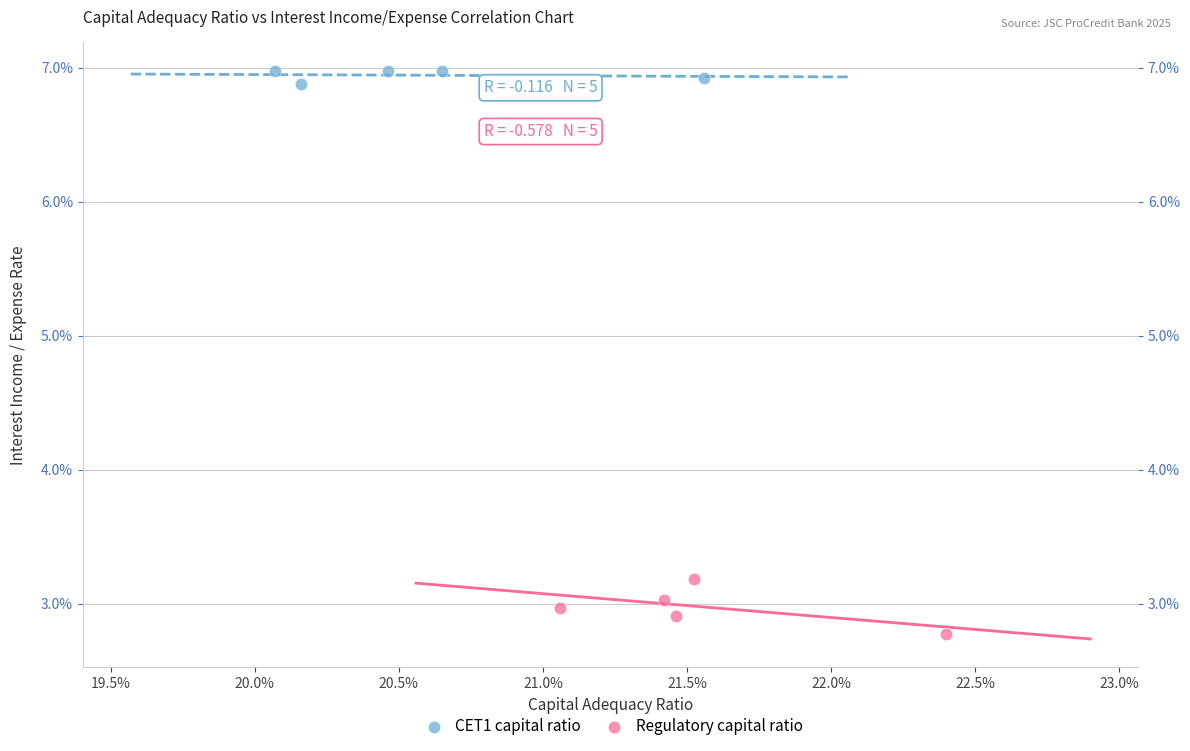

What are all the series names shown in the legend?

CET1 capital ratio, Regulatory capital ratio